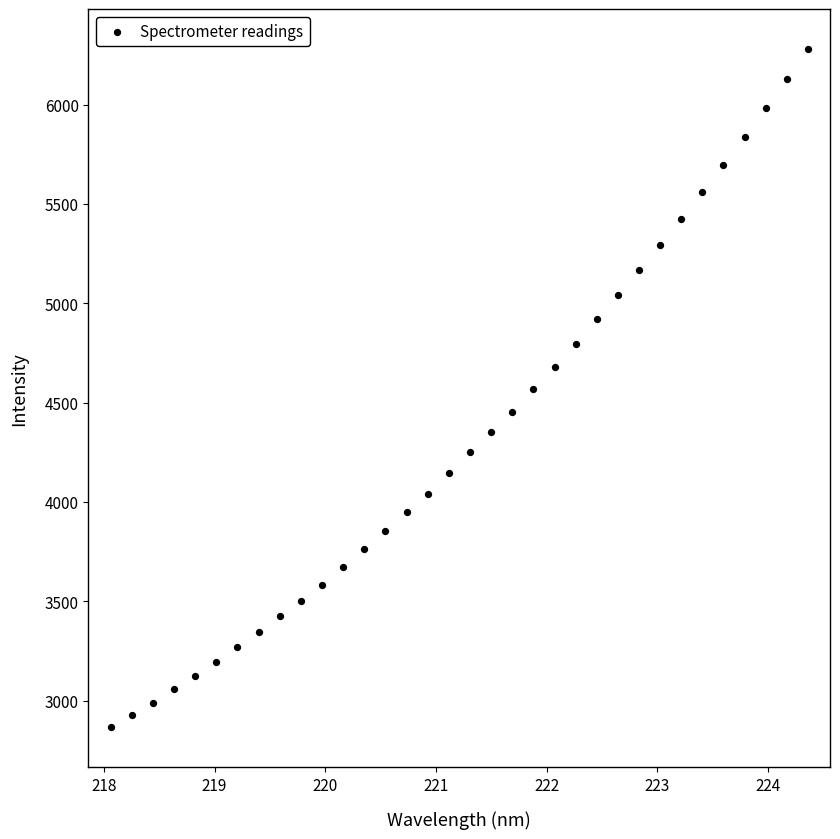

What is the range of X values (max minus min)?

6.3